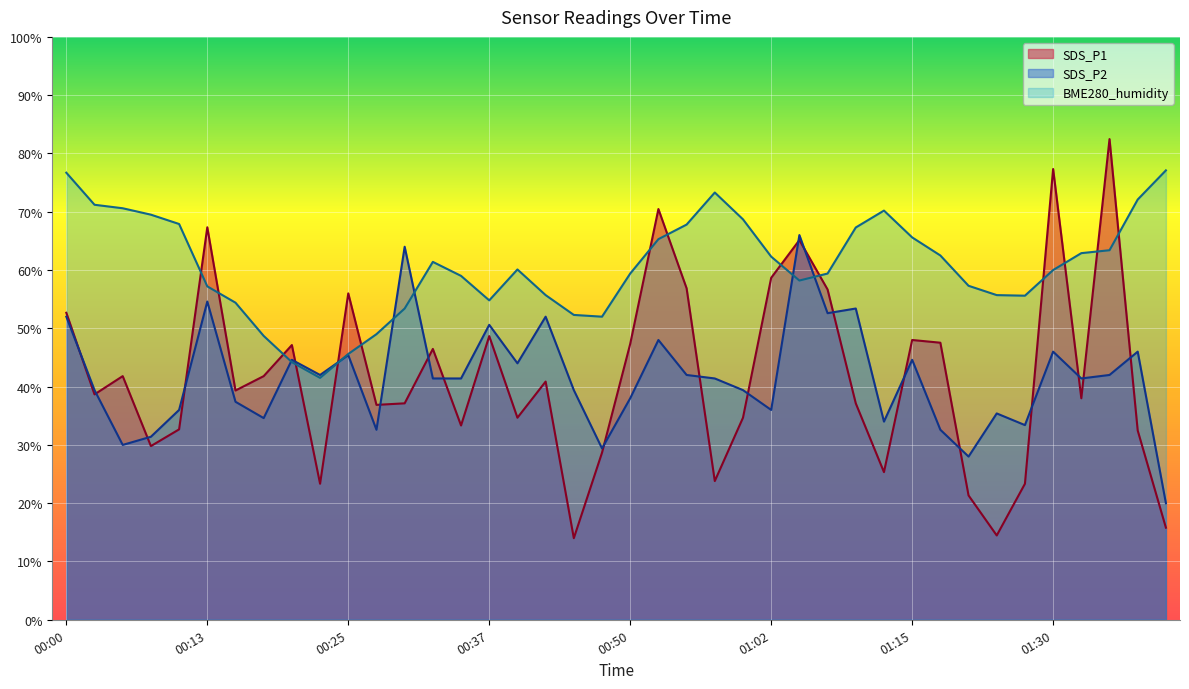

At 01:18, list the series in order from smallest to largest.

SDS_P2, SDS_P1, BME280_humidity